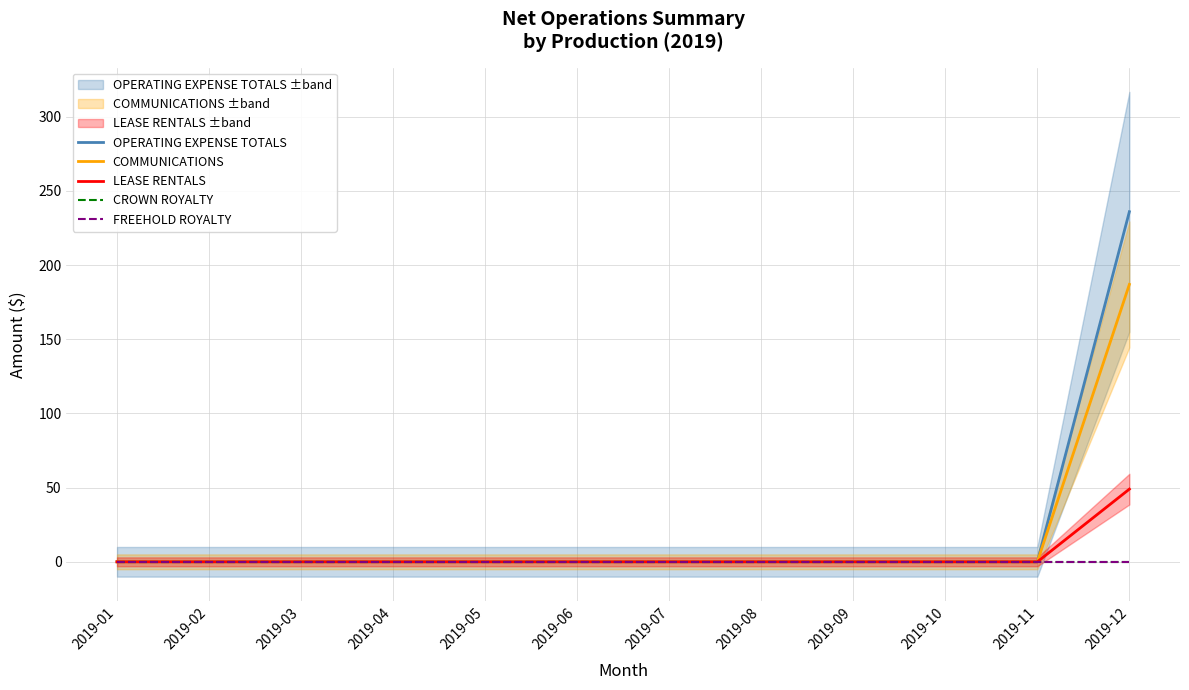

Between 2019-09 and 2019-04, which is larger?

2019-09